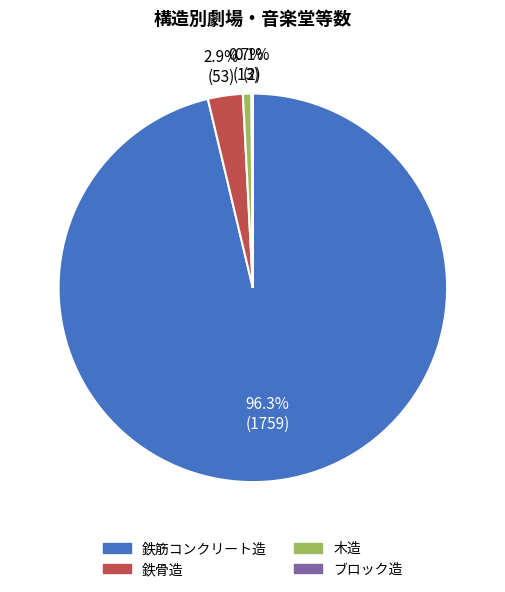

Is the sum of 鉄筋コンクリート造 and 木造 greater than half?

Yes